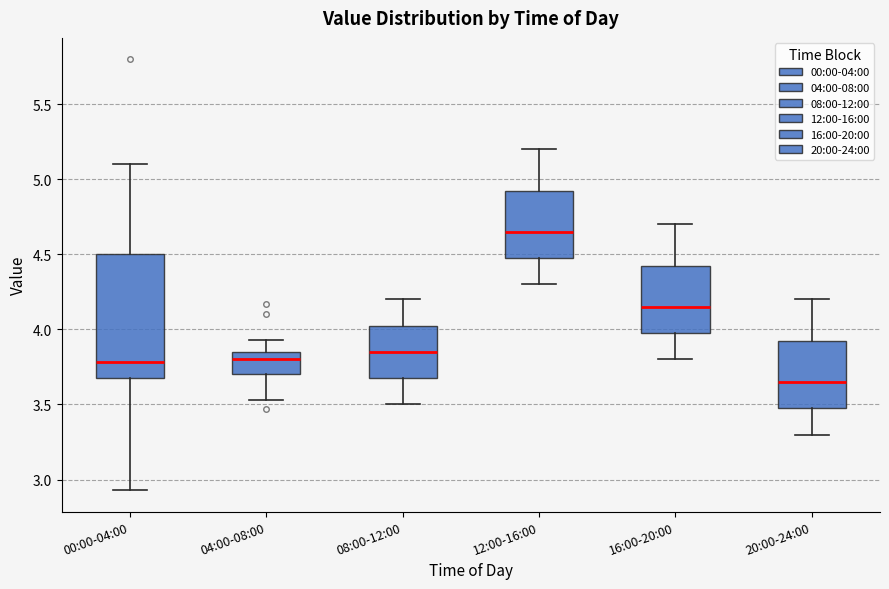

Reading left to right, read every box against the y-axis: the position of its median line, the range the box covers, and the ends of its whiskers. The values are not printed on the chart, so give them approximately, as read against the axis.

00:00-04:00: median 3.80, box 3.70 to 4.50, whiskers 2.95 to 5.10
04:00-08:00: median 3.80, box 3.70 to 3.85, whiskers 3.55 to 3.95
08:00-12:00: median 3.85, box 3.70 to 4.05, whiskers 3.50 to 4.20
12:00-16:00: median 4.65, box 4.50 to 4.95, whiskers 4.30 to 5.20
16:00-20:00: median 4.15, box 4.00 to 4.45, whiskers 3.80 to 4.70
20:00-24:00: median 3.65, box 3.50 to 3.95, whiskers 3.30 to 4.20